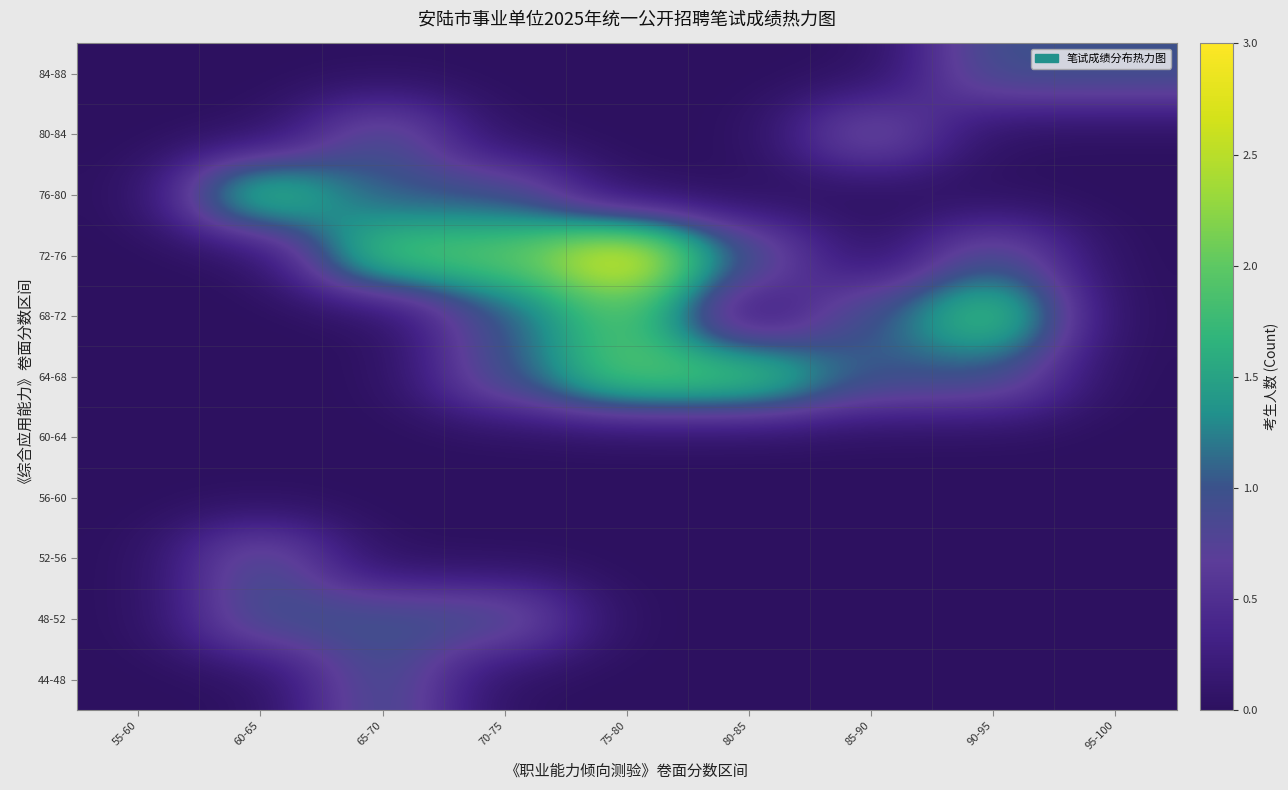

At which category is the sum across all series the highest?

75-80